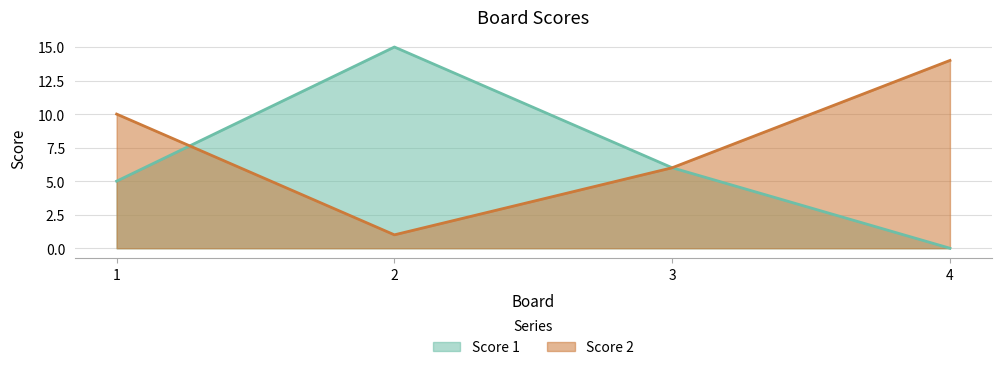

Which category has the highest value across all series?

2